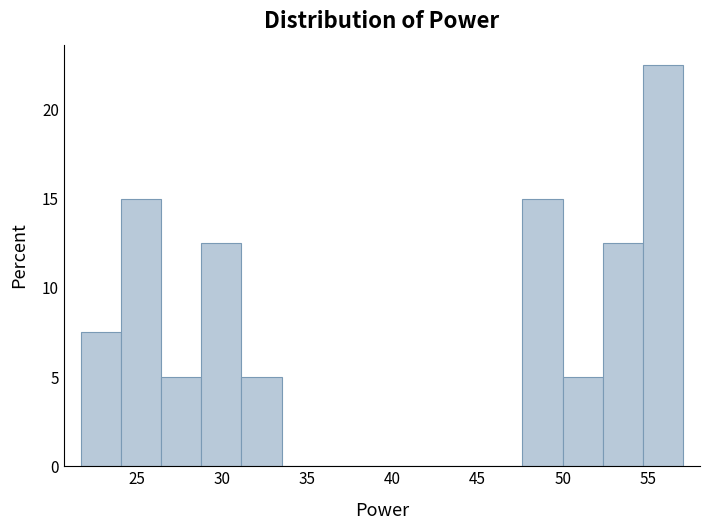

What is the height of the bar covering 29.0 to 31.0 on the x-axis? Neither the bar edges nor the heights are printed on the chart, so give them approximately, as read against the axes.

12.5